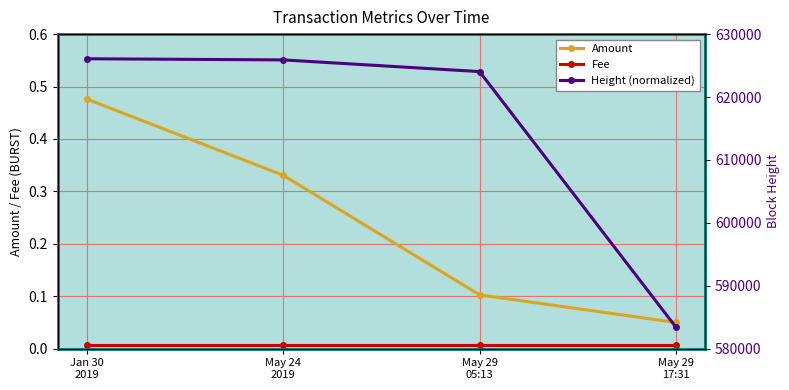

What is the difference between the second highest and second lowest values in the Height (normalized) series?

1856.0